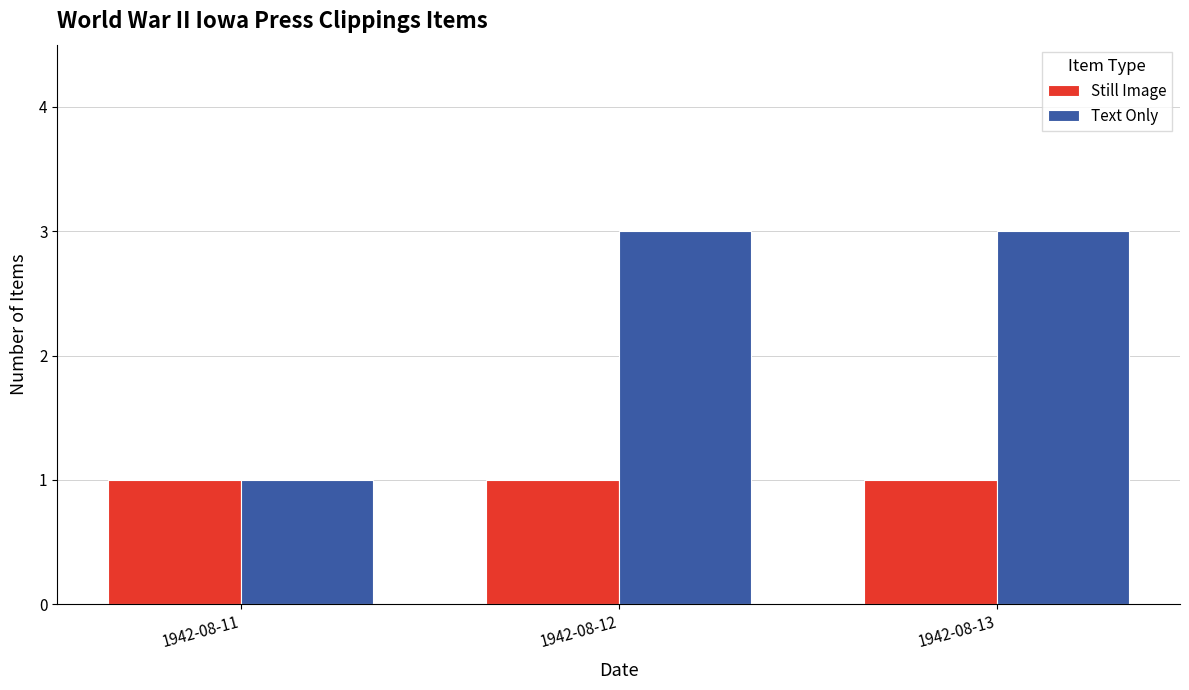

The value of Text Only at 1942-08-11 is 1. True or false?

True